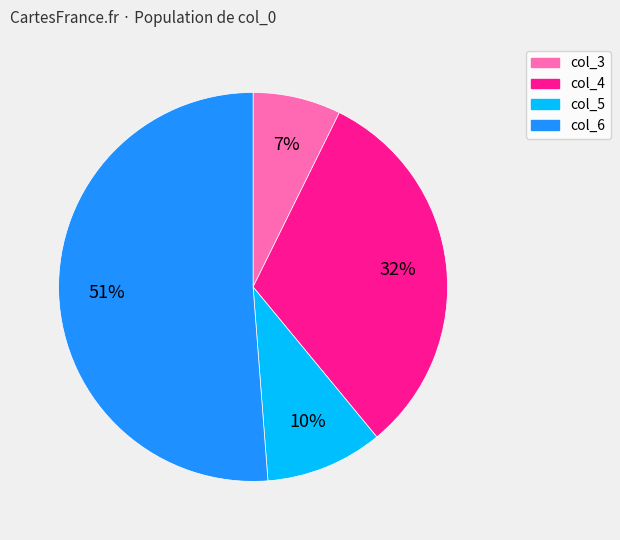

Is it true that col_4 is 22% of the pie?

False